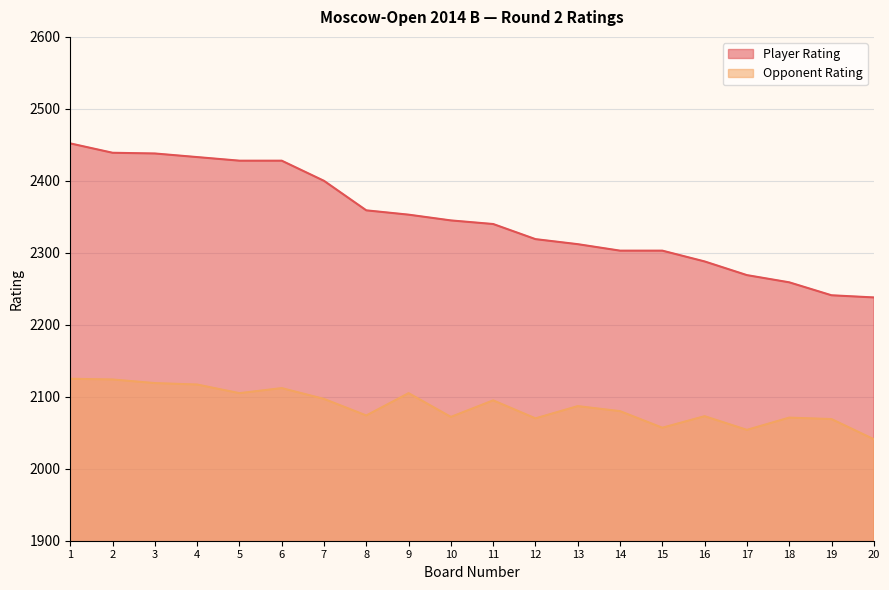

What is the approximate value of Player Rating at 5, to the nearest 50?

2450